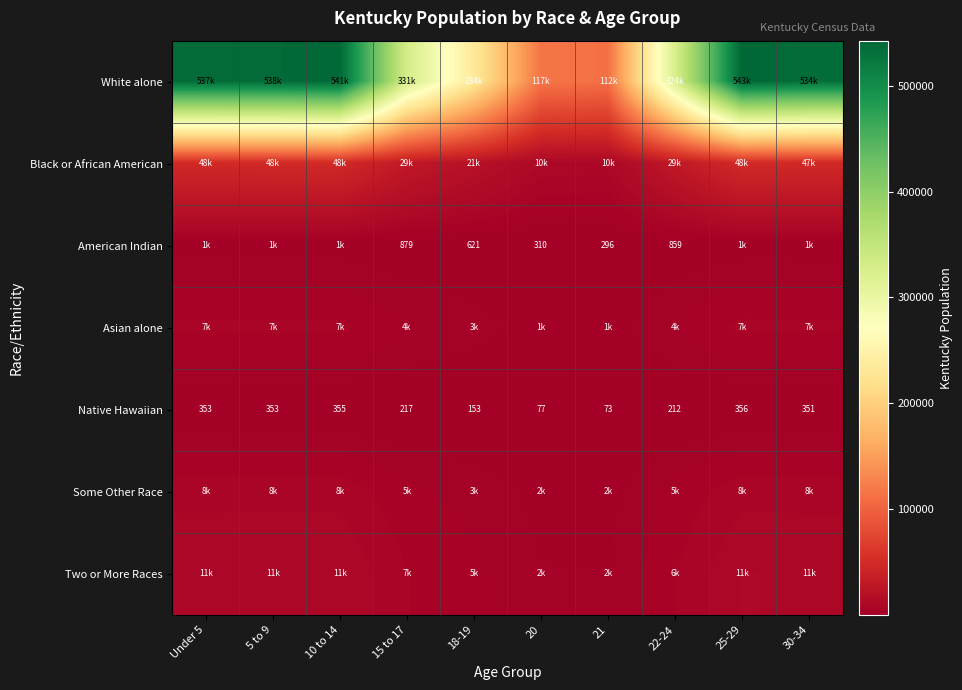

How many data points in Native Hawaiian are above 350?

5